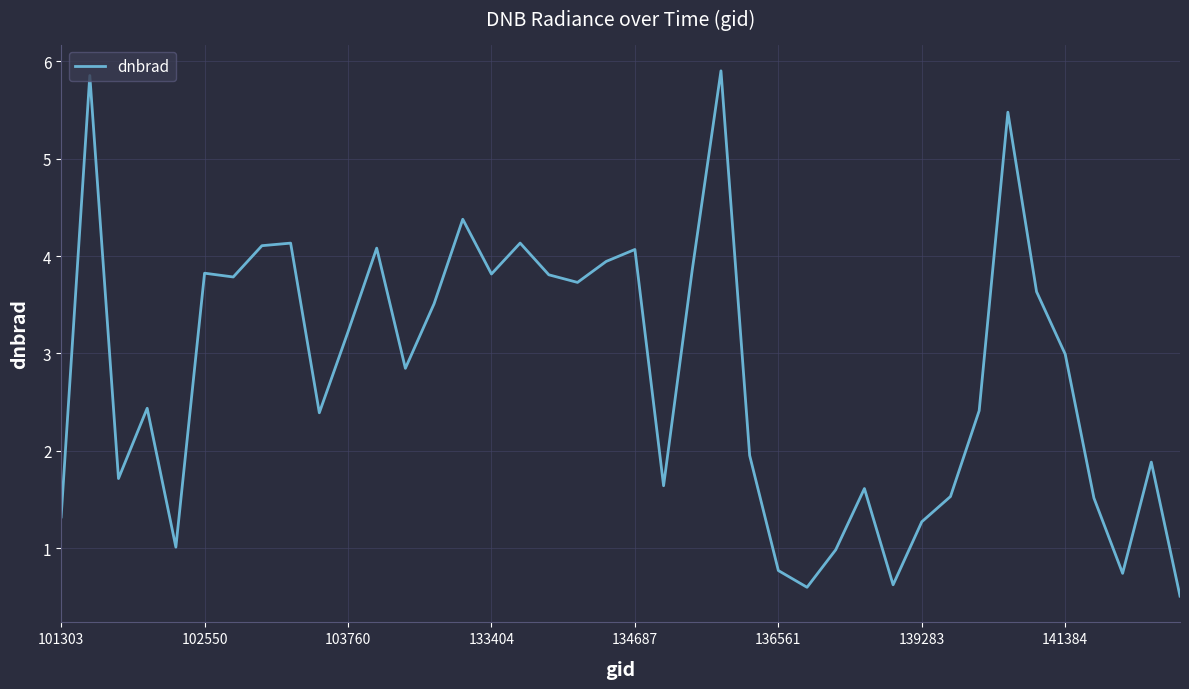

Count the number of data series in this chart.

1